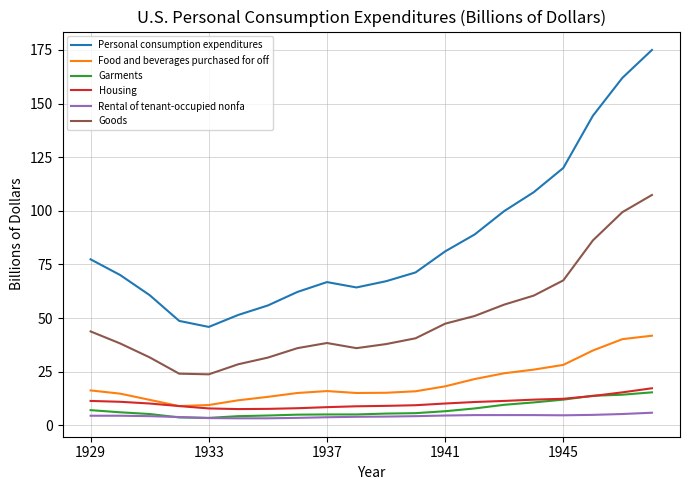

Which series has the largest range (max minus min)?

Personal consumption expenditures